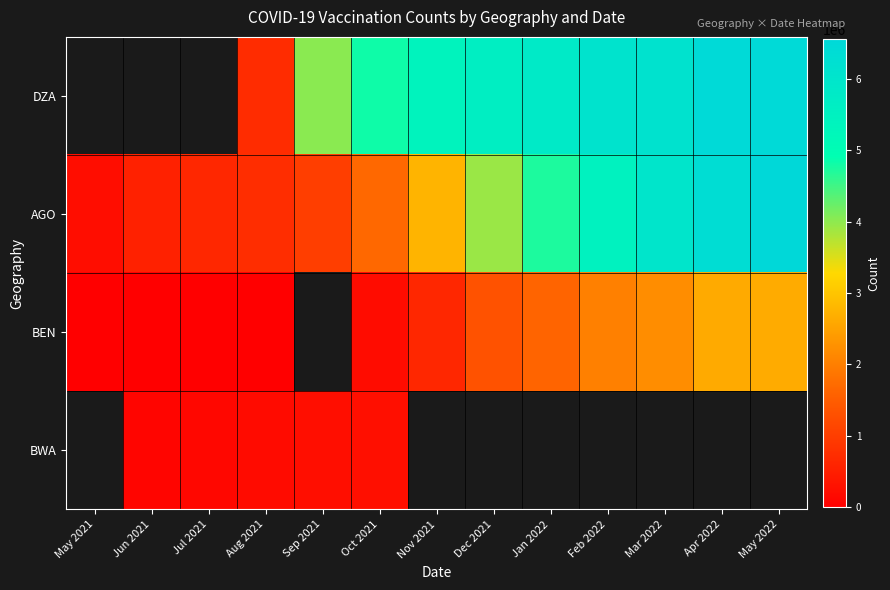

What is the smallest value displayed?

418.0